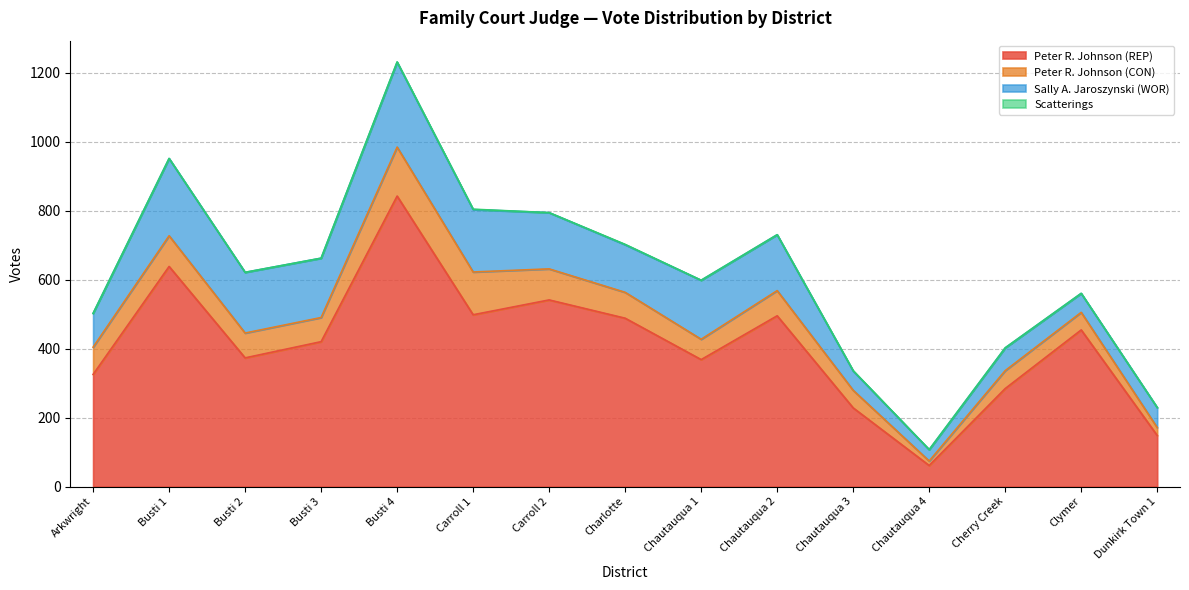

At which label is Scatterings closest to 0?

Arkwright